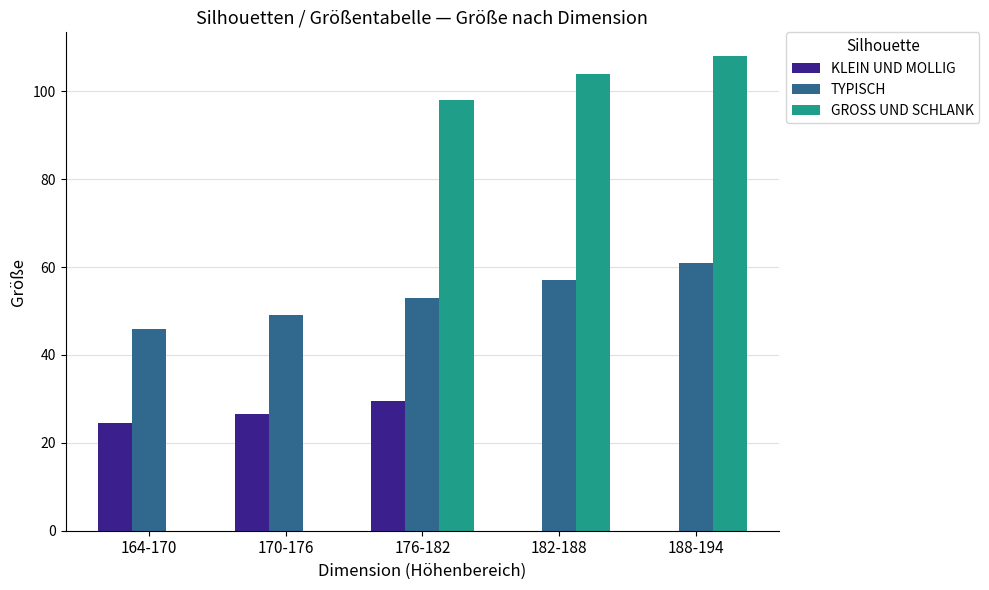

Which category has the highest value in the GROSS UND SCHLANK series?

188-194